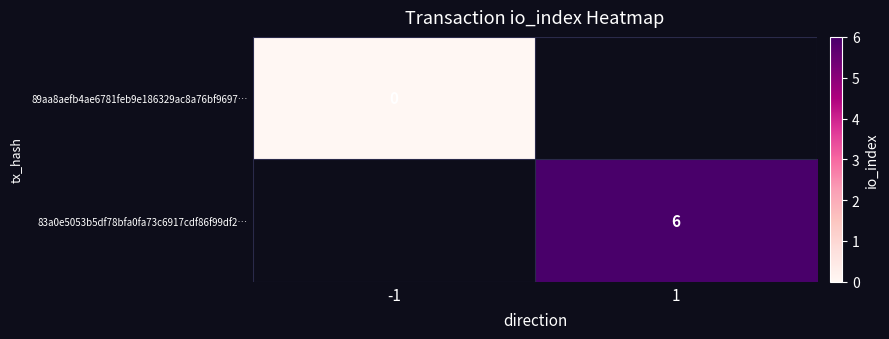

Is the value of 83a0e5053b5df78bfa0fa73c6917cdf86f99df2… at 1 greater than the value of 89aa8aefb4ae6781feb9e186329ac8a76bf9697… at -1?

Yes